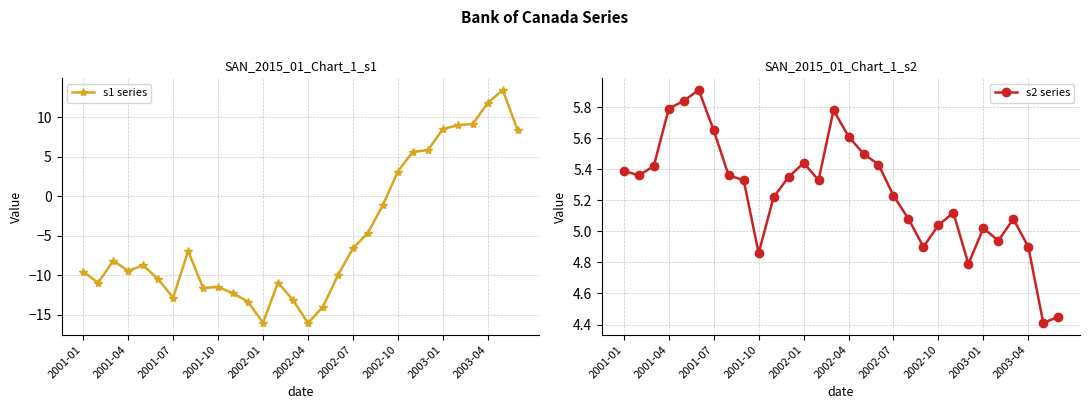

What position from the left is 11?

12